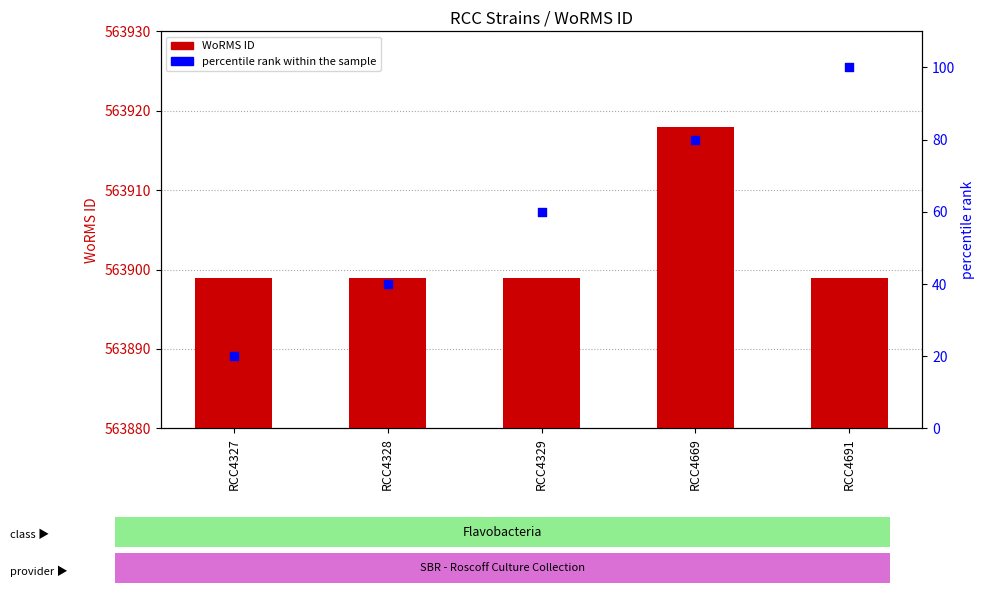

Which series contains the lowest Y value?

percentile rank within the sample